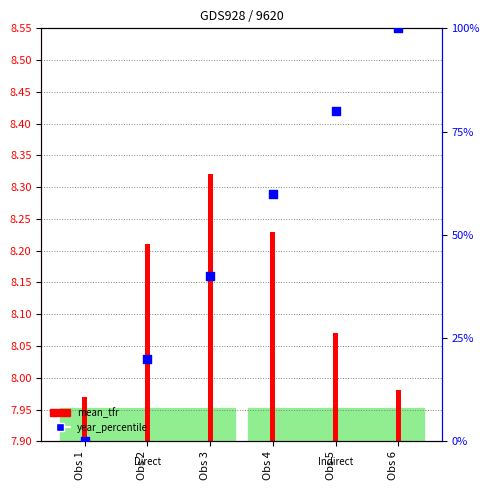

What is the change in value from Obs 1 to Obs 6?

+100